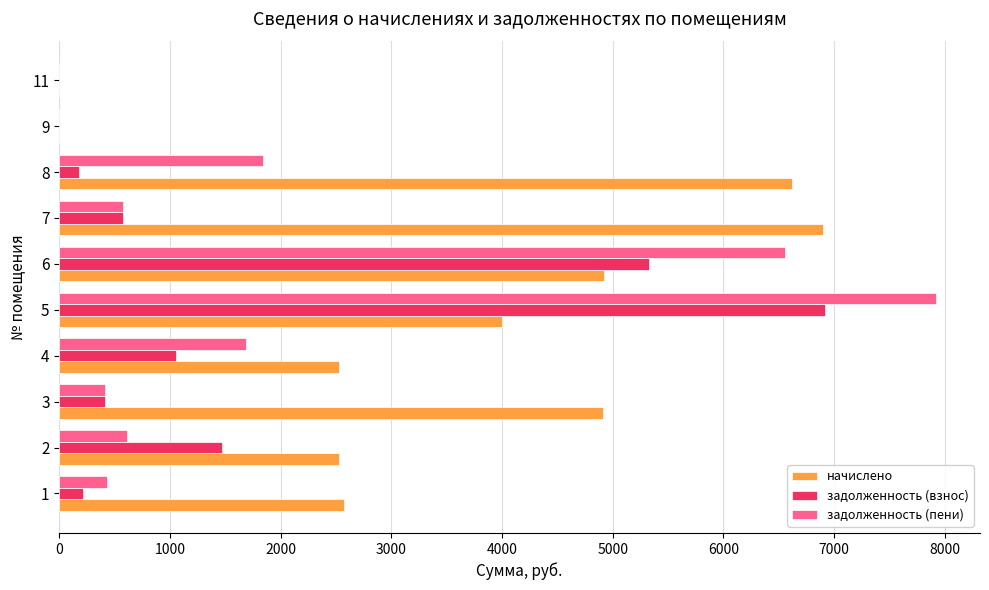

Which series has the largest total across all categories?

начислено